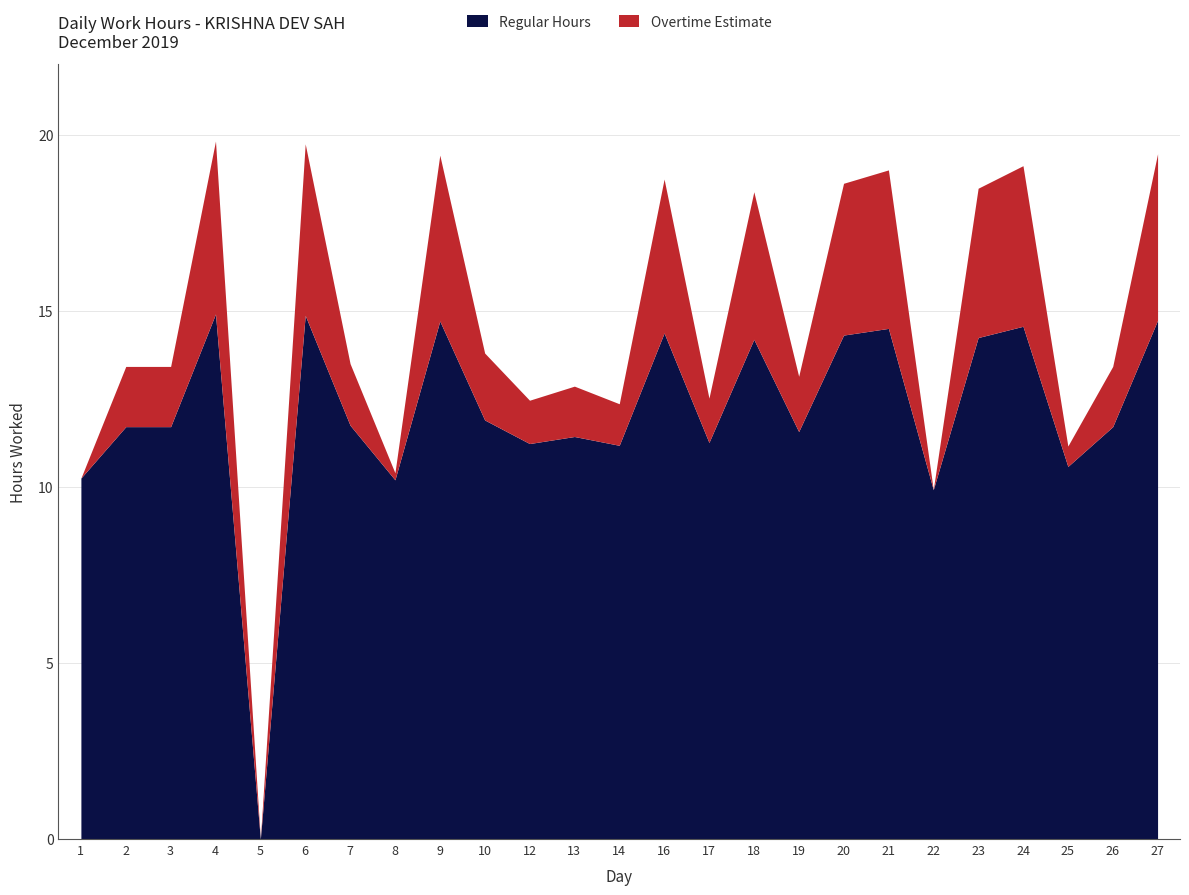

What is the value of the Overtime Estimate point at the 10th from the left?

1.9